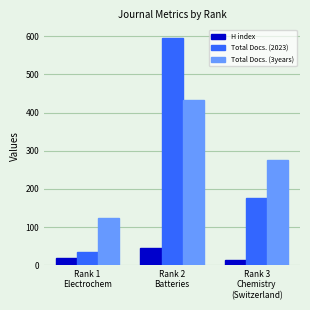

How many data points in H index are less than 18?

1